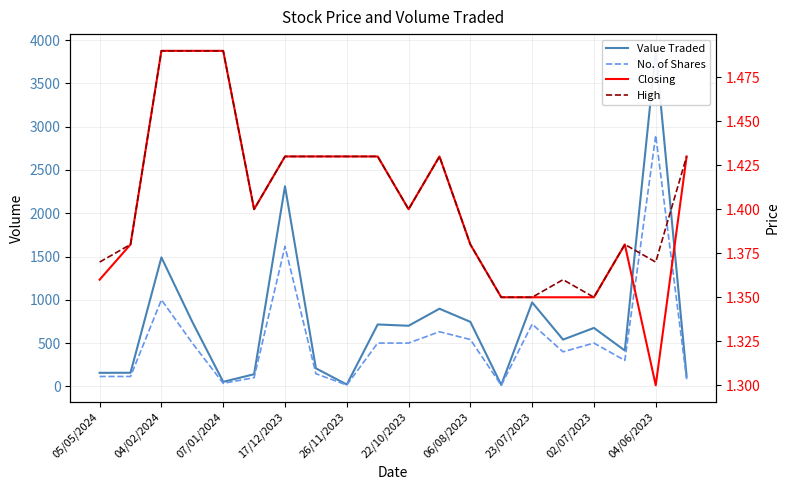

What are all the series names shown in the legend?

Value Traded, No. of Shares, Closing, High